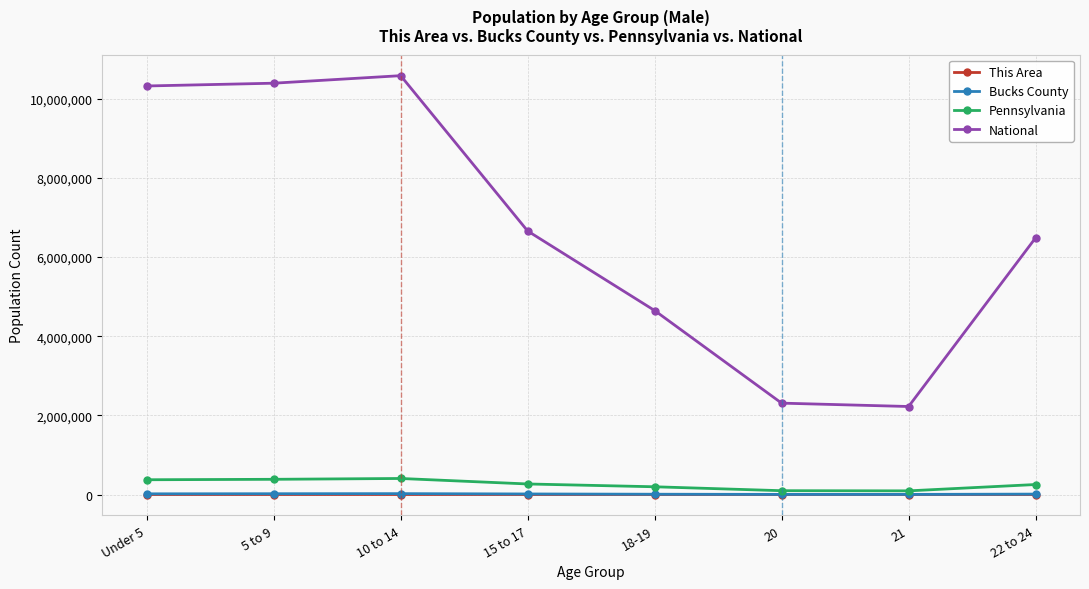

What is the maximum value shown in the chart?

10579862